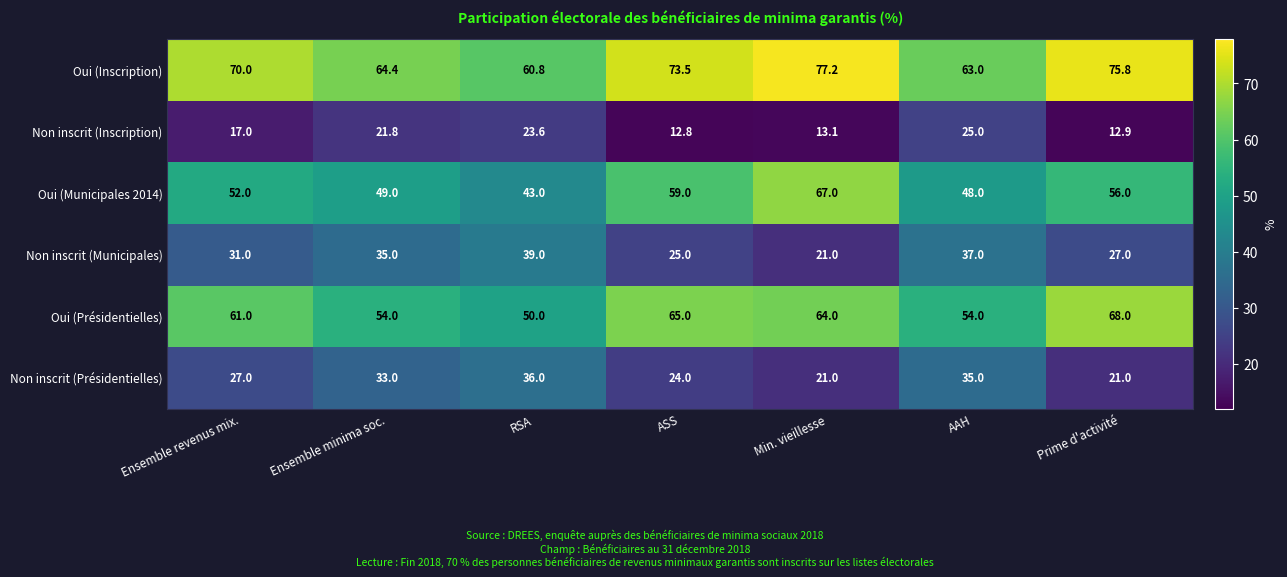

What is the approximate value of Non inscrit (Municipales) at Ensemble revenus mix.?

31.0